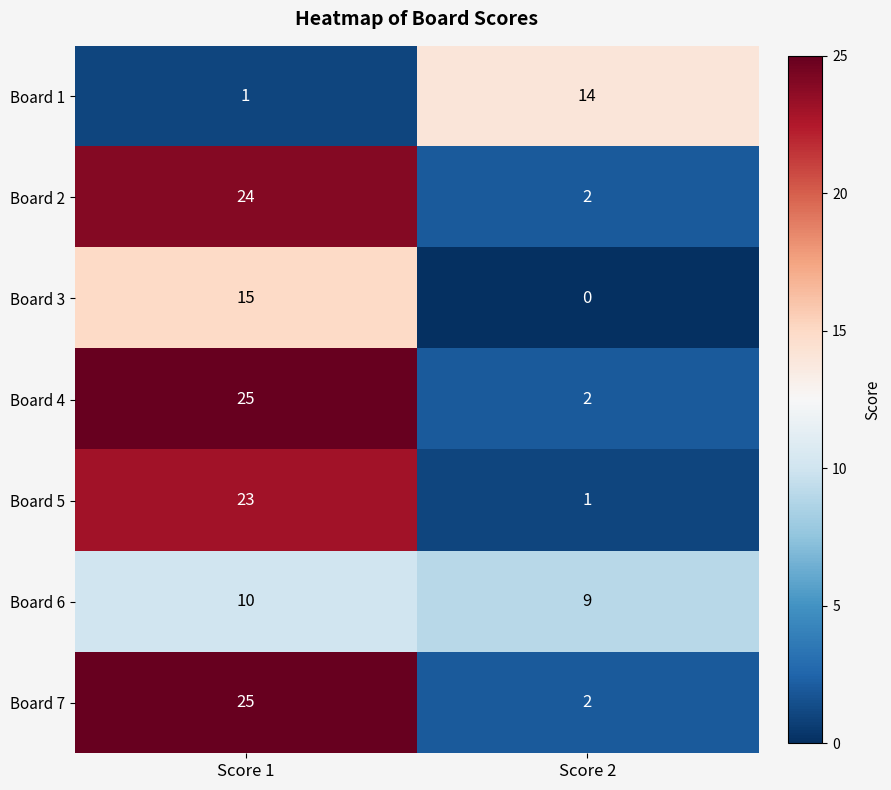

Where is Board 4 nearest to the value 13?

Score 2